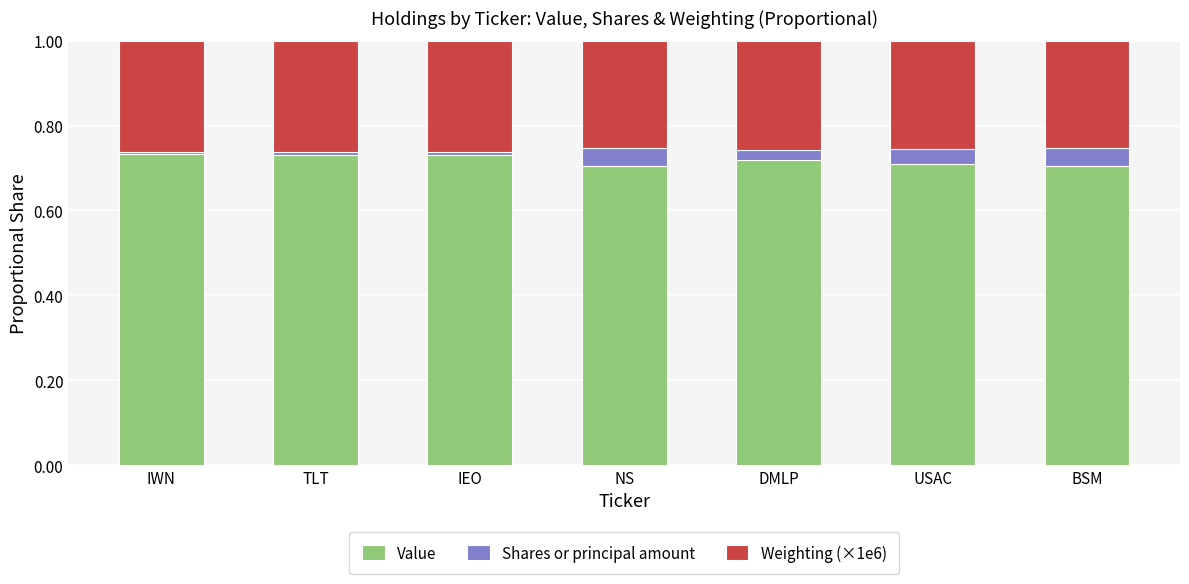

What is the total value across all series at USAC?

1.0